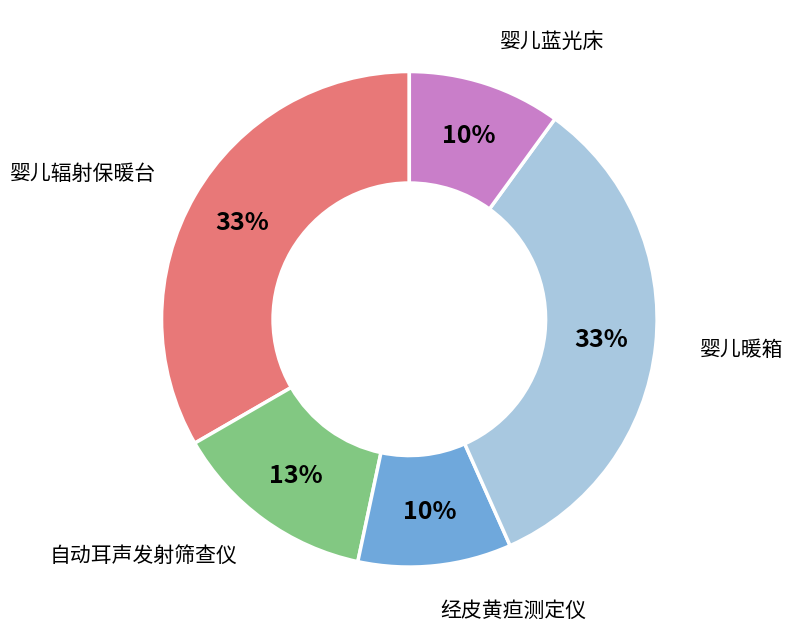

Is there any slice that represents more than half of the pie?

No